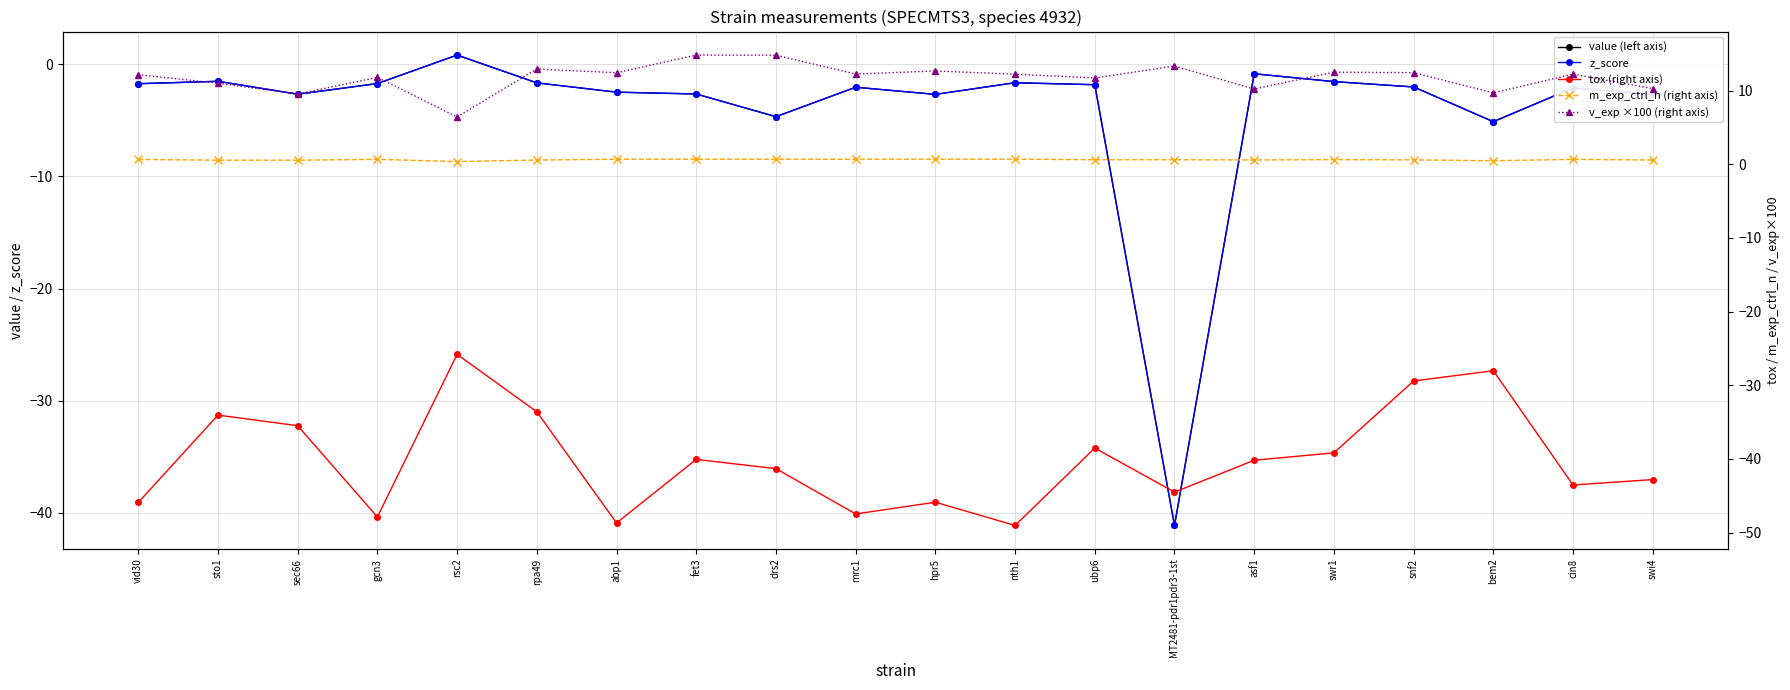

Which category has the highest value in the m_exp_ctrl_n (right axis) series?

hpr5